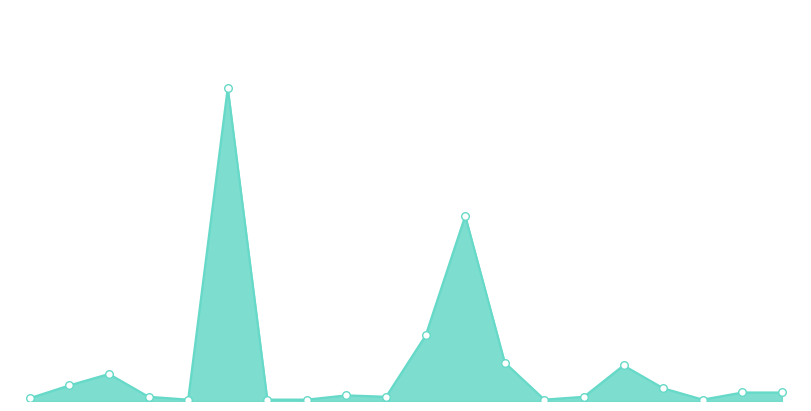

Is this an area chart (filled region under the line)?

Yes